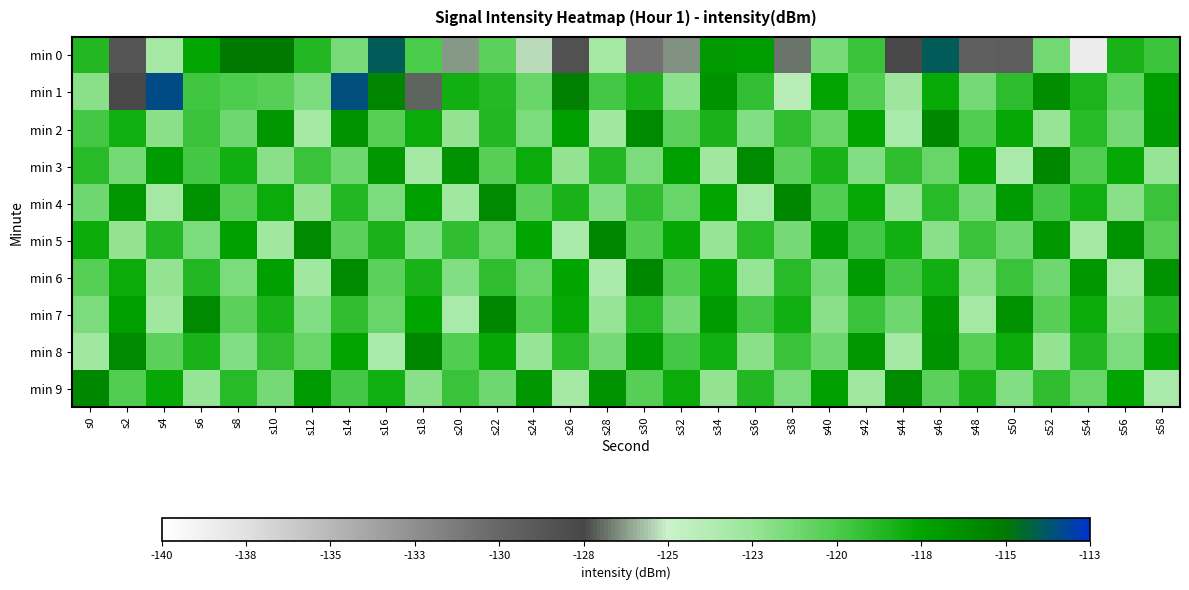

Reading left to right, extract all data points from this chart.

min 0: s0=-119.1	s2=-128.7	s4=-123.4	s6=-118.0	s8=-115.4	s10=-115.5	s12=-119.1	s14=-121.8	s16=-114.4	s18=-120.3	s20=-126.6	s22=-120.8	s24=-125.6	s26=-128.6	s28=-123.4	s30=-130.8	s32=-126.6	s34=-117.2	s36=-117.5	s38=-127.1	s40=-121.8	s42=-119.8	s44=-127.7	s46=-114.4	s48=-129.6	s50=-129.5	s52=-121.5	s54=-138.5	s56=-118.7	s58=-119.9
min 1: s0=-122.4	s2=-127.8	s4=-113.9	s6=-120.0	s8=-120.4	s10=-120.8	s12=-121.9	s14=-114.0	s16=-116.1	s18=-127.3	s20=-118.5	s22=-119.2	s24=-121.3	s26=-115.8	s28=-120.1	s30=-118.7	s32=-122.4	s34=-116.9	s36=-119.6	s38=-124.3	s40=-117.8	s42=-120.5	s44=-123.1	s46=-118.2	s48=-121.7	s50=-119.4	s52=-116.6	s54=-118.9	s56=-121.1	s58=-117.5
min 2: s0=-120.1	s2=-118.5	s4=-122.3	s6=-119.8	s8=-121.5	s10=-117.2	s12=-123.4	s14=-116.8	s16=-120.7	s18=-118.3	s20=-122.6	s22=-119.1	s24=-121.9	s26=-117.6	s28=-123.2	s30=-116.4	s32=-120.9	s34=-118.7	s36=-122.1	s38=-119.5	s40=-121.3	s42=-117.9	s44=-123.6	s46=-116.2	s48=-120.5	s50=-118.1	s52=-122.8	s54=-119.3	s56=-121.7	s58=-117.4
min 3: s0=-119.3	s2=-121.7	s4=-117.4	s6=-120.1	s8=-118.5	s10=-122.3	s12=-119.8	s14=-121.5	s16=-117.2	s18=-123.4	s20=-116.8	s22=-120.7	s24=-118.3	s26=-122.6	s28=-119.1	s30=-121.9	s32=-117.6	s34=-123.2	s36=-116.4	s38=-120.9	s40=-118.7	s42=-122.1	s44=-119.5	s46=-121.3	s48=-117.9	s50=-123.6	s52=-116.2	s54=-120.5	s56=-118.1	s58=-122.8
min 4: s0=-121.5	s2=-117.2	s4=-123.4	s6=-116.8	s8=-120.7	s10=-118.3	s12=-122.6	s14=-119.1	s16=-121.9	s18=-117.6	s20=-123.2	s22=-116.4	s24=-120.9	s26=-118.7	s28=-122.1	s30=-119.5	s32=-121.3	s34=-117.9	s36=-123.6	s38=-116.2	s40=-120.5	s42=-118.1	s44=-122.8	s46=-119.3	s48=-121.7	s50=-117.4	s52=-120.1	s54=-118.5	s56=-122.3	s58=-119.8
min 5: s0=-118.3	s2=-122.6	s4=-119.1	s6=-121.9	s8=-117.6	s10=-123.2	s12=-116.4	s14=-120.9	s16=-118.7	s18=-122.1	s20=-119.5	s22=-121.3	s24=-117.9	s26=-123.6	s28=-116.2	s30=-120.5	s32=-118.1	s34=-122.8	s36=-119.3	s38=-121.7	s40=-117.4	s42=-120.1	s44=-118.5	s46=-122.3	s48=-119.8	s50=-121.5	s52=-117.2	s54=-123.4	s56=-116.8	s58=-120.7
min 6: s0=-120.7	s2=-118.3	s4=-122.6	s6=-119.1	s8=-121.9	s10=-117.6	s12=-123.2	s14=-116.4	s16=-120.9	s18=-118.7	s20=-122.1	s22=-119.5	s24=-121.3	s26=-117.9	s28=-123.6	s30=-116.2	s32=-120.5	s34=-118.1	s36=-122.8	s38=-119.3	s40=-121.7	s42=-117.4	s44=-120.1	s46=-118.5	s48=-122.3	s50=-119.8	s52=-121.5	s54=-117.2	s56=-123.4	s58=-116.8
min 7: s0=-121.9	s2=-117.6	s4=-123.2	s6=-116.4	s8=-120.9	s10=-118.7	s12=-122.1	s14=-119.5	s16=-121.3	s18=-117.9	s20=-123.6	s22=-116.2	s24=-120.5	s26=-118.1	s28=-122.8	s30=-119.3	s32=-121.7	s34=-117.4	s36=-120.1	s38=-118.5	s40=-122.3	s42=-119.8	s44=-121.5	s46=-117.2	s48=-123.4	s50=-116.8	s52=-120.7	s54=-118.3	s56=-122.6	s58=-119.1
min 8: s0=-123.2	s2=-116.4	s4=-120.9	s6=-118.7	s8=-122.1	s10=-119.5	s12=-121.3	s14=-117.9	s16=-123.6	s18=-116.2	s20=-120.5	s22=-118.1	s24=-122.8	s26=-119.3	s28=-121.7	s30=-117.4	s32=-120.1	s34=-118.5	s36=-122.3	s38=-119.8	s40=-121.5	s42=-117.2	s44=-123.4	s46=-116.8	s48=-120.7	s50=-118.3	s52=-122.6	s54=-119.1	s56=-121.9	s58=-117.6
min 9: s0=-116.2	s2=-120.5	s4=-118.1	s6=-122.8	s8=-119.3	s10=-121.7	s12=-117.4	s14=-120.1	s16=-118.5	s18=-122.3	s20=-119.8	s22=-121.5	s24=-117.2	s26=-123.4	s28=-116.8	s30=-120.7	s32=-118.3	s34=-122.6	s36=-119.1	s38=-121.9	s40=-117.6	s42=-123.2	s44=-116.4	s46=-120.9	s48=-118.7	s50=-122.1	s52=-119.5	s54=-121.3	s56=-117.9	s58=-123.6